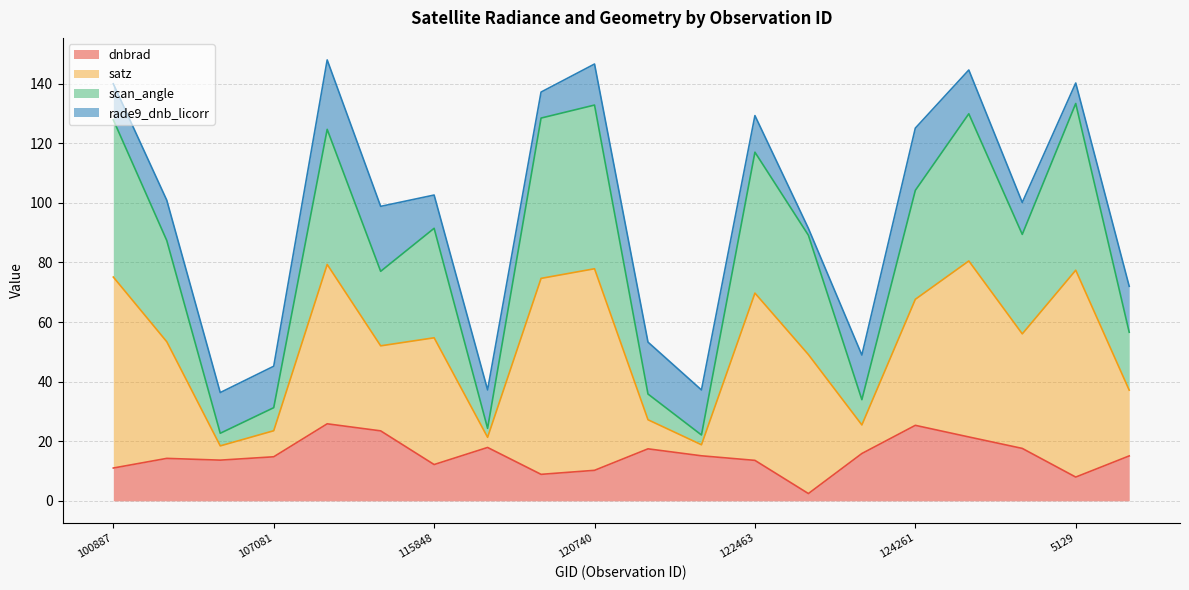

Is the value of dnbrad at 104315 greater than the value of satz at 122463?

No